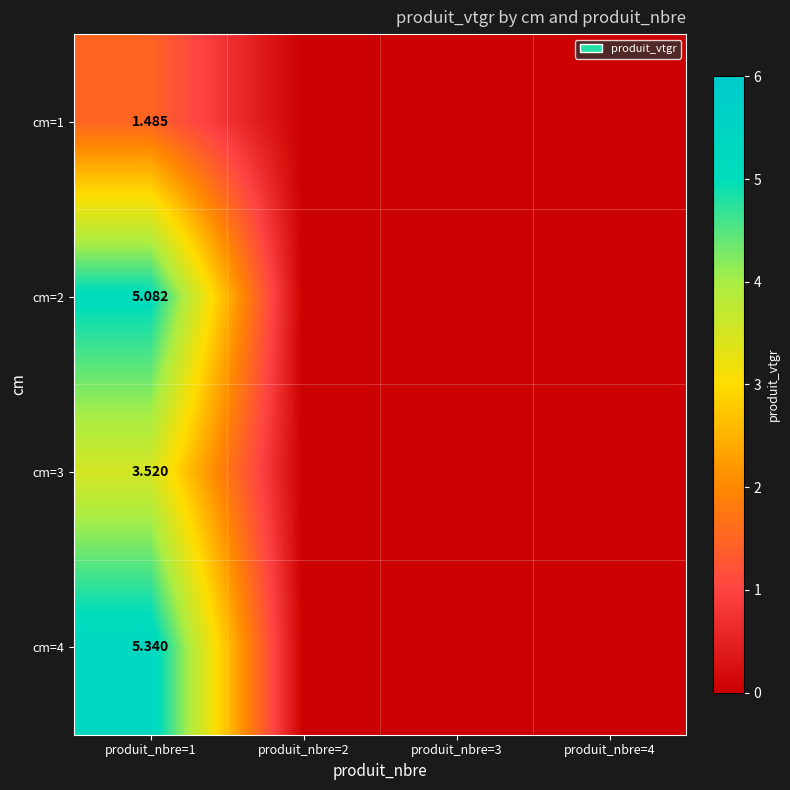

Rank the series at produit_nbre=1 from highest to lowest value.

cm=4, cm=2, cm=3, cm=1